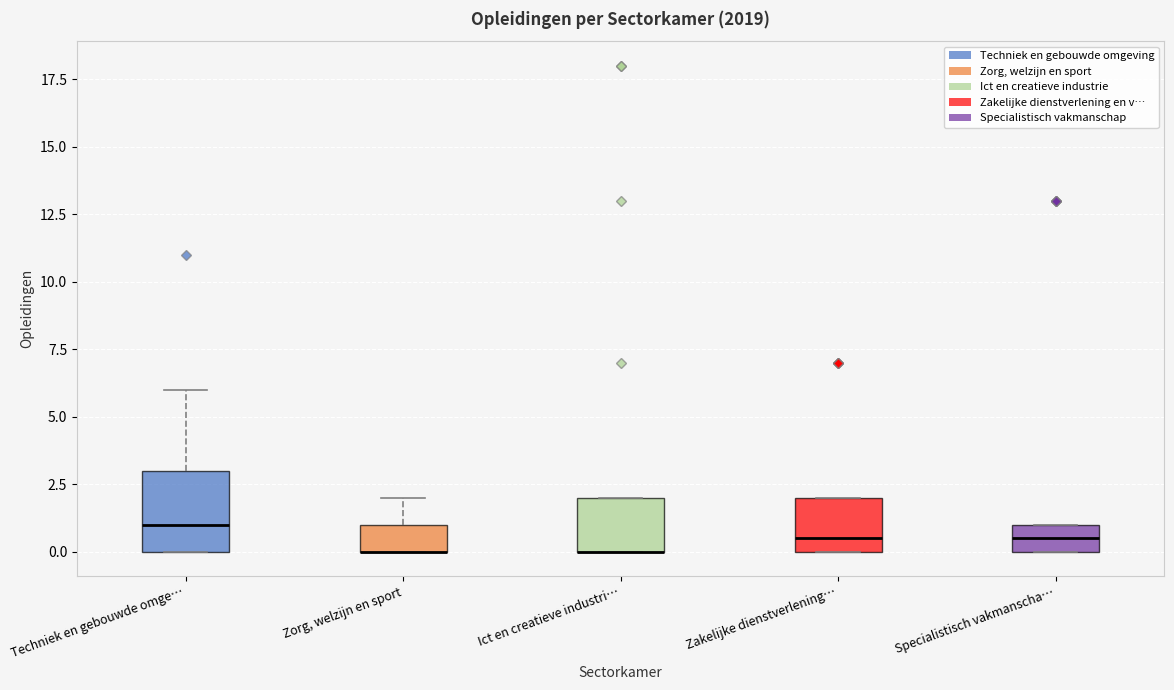

Reading left to right, read every box against the y-axis: the position of its median line, the range the box covers, and the ends of its whiskers. The values are not printed on the chart, so give them approximately, as read against the axis.

Techniek en gebouwde omge…: median 1.0, box 0.0 to 3.0, whiskers 0.0 to 6.0
Zorg, welzijn en sport: median 0.0 (drawn on the box's lower edge), box 0.0 to 1.0, whiskers 0.0 to 2.0
Ict en creatieve industri…: median 0.0 (drawn on the box's lower edge), box 0.0 to 2.0, whiskers 0.0 to 2.0
Zakelijke dienstverlening…: median 0.5, box 0.0 to 2.0, whiskers 0.0 to 2.0
Specialistisch vakmanscha…: median 0.5, box 0.0 to 1.0, whiskers 0.0 to 1.0